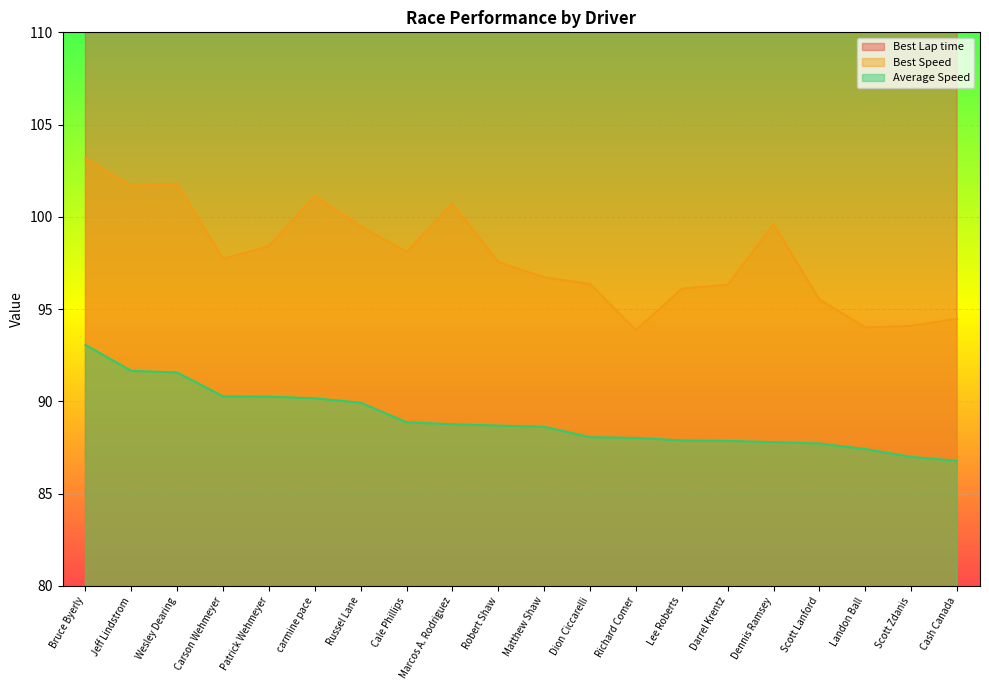

Count the number of categories in the chart.

20